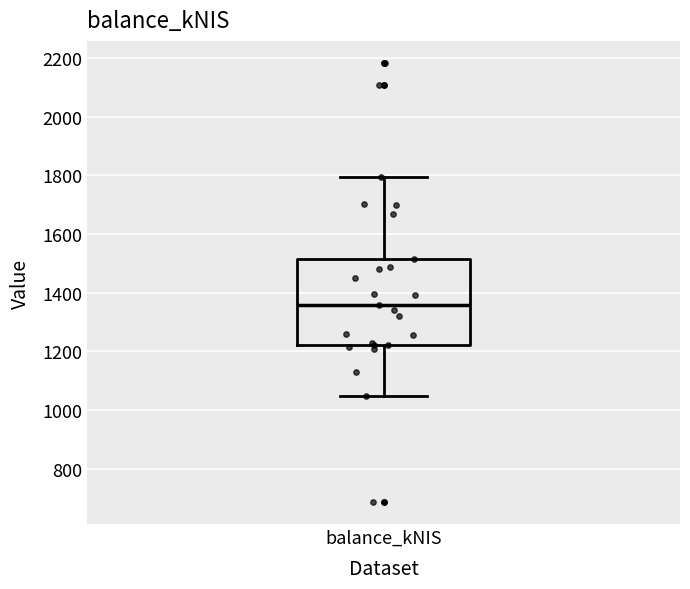

Where is the lower edge of the box for balance_kNIS on the y-axis? The values are not printed on the chart, so give them approximately, as read against the axis.

1220